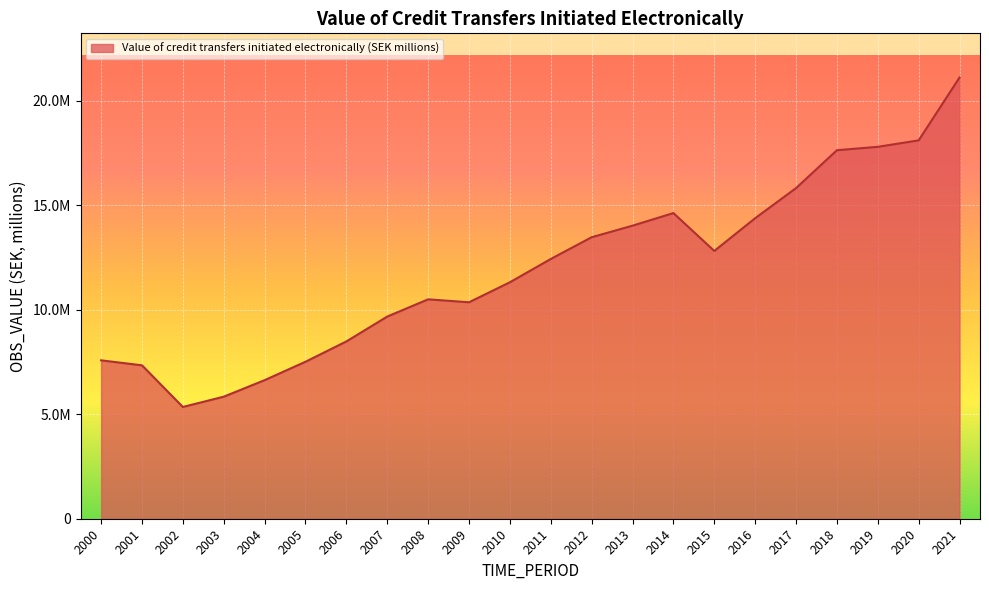

Is this an area chart (filled region under the line)?

Yes